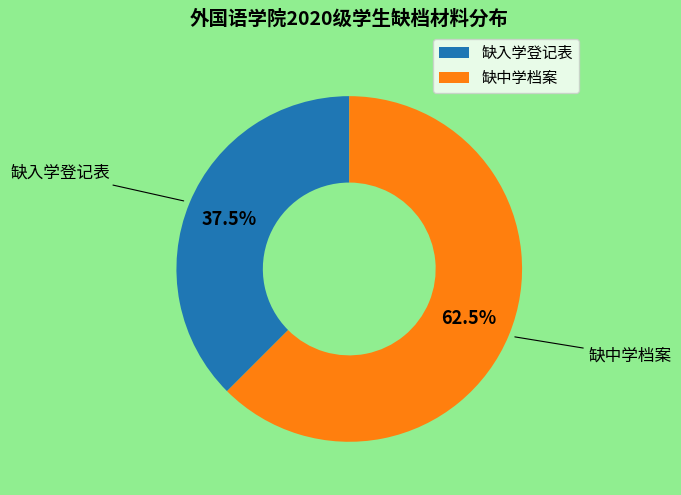

Count the number of slices in the pie.

2